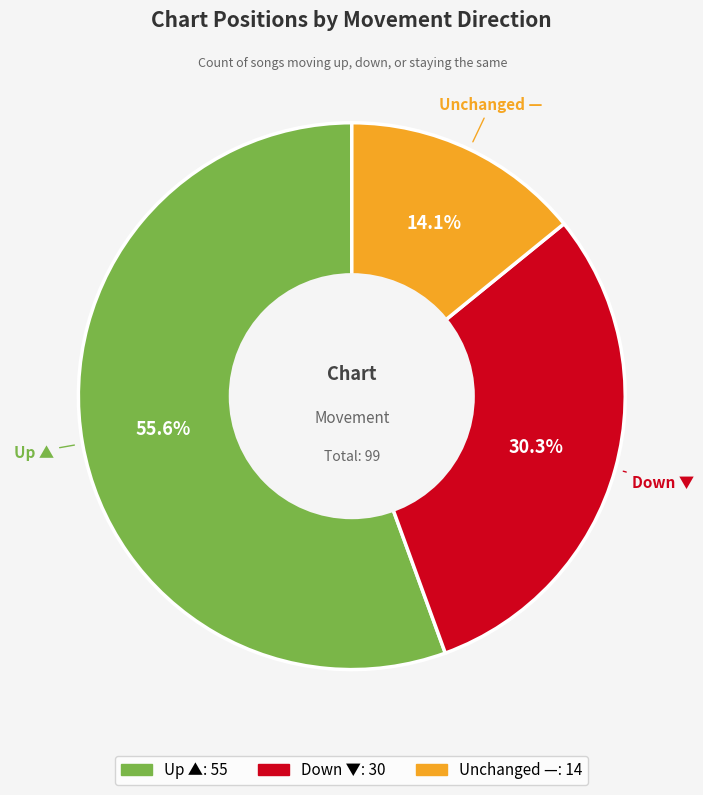

Is there a majority slice in this chart?

Yes